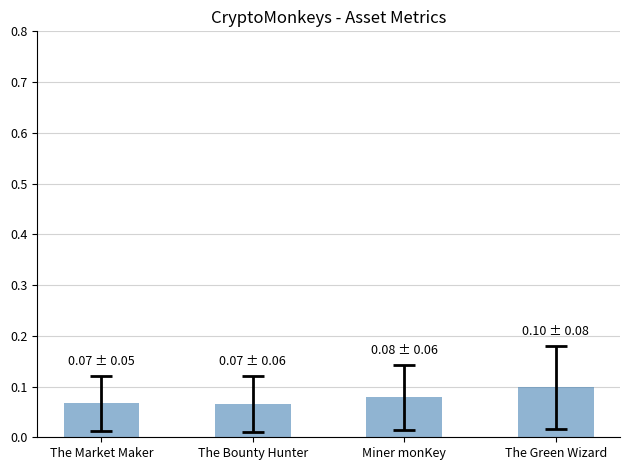

Which label corresponds to the largest value in the chart?

The Green Wizard